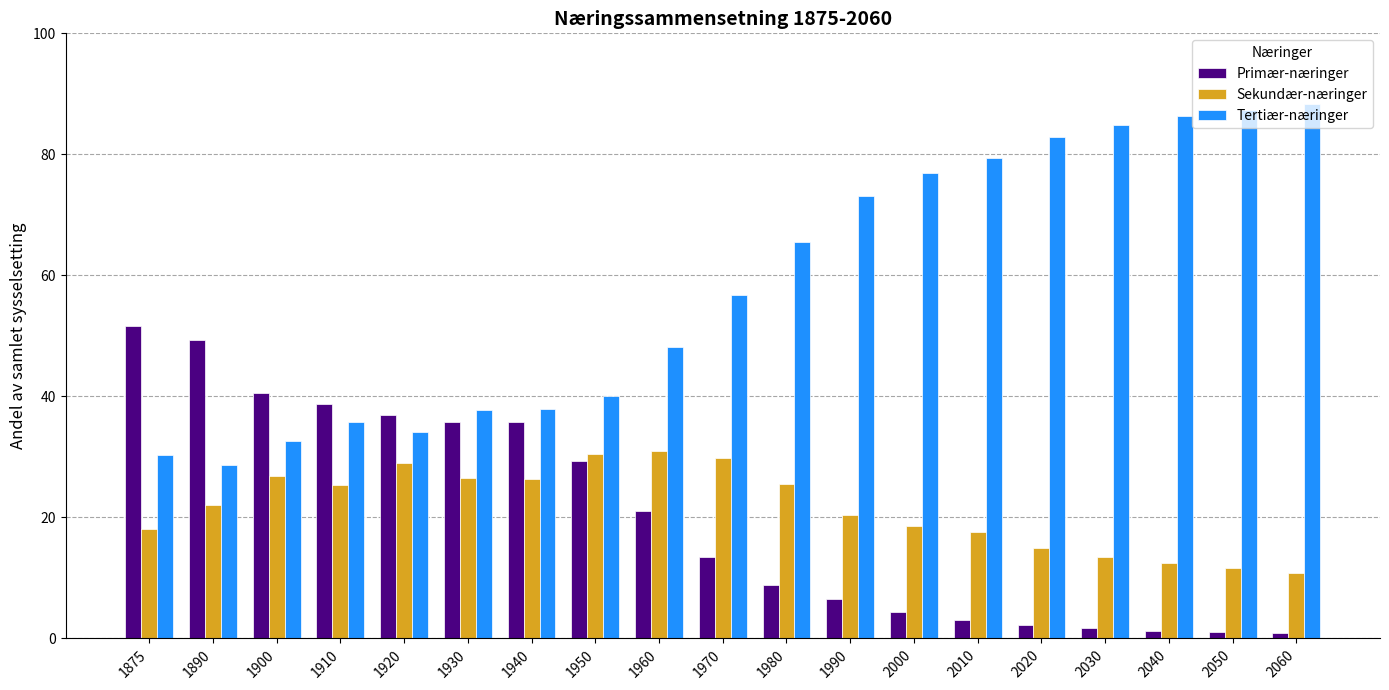

What is the maximum value for Tertiær-næringer?

88.4